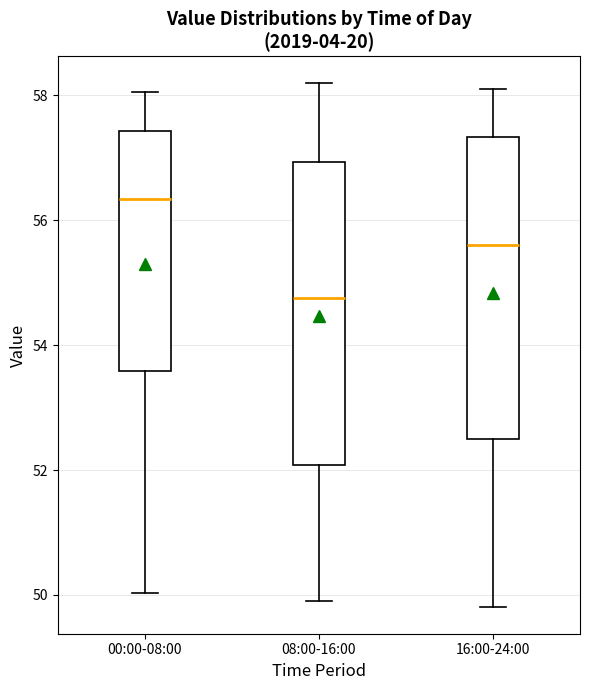

Reading left to right, read every box against the y-axis: the position of its median line, the range the box covers, and the ends of its whiskers. The values are not printed on the chart, so give them approximately, as read against the axis.

00:00-08:00: median 56.4, box 53.6 to 57.4, whiskers 50.0 to 58.0
08:00-16:00: median 54.8, box 52.0 to 57.0, whiskers 50.0 to 58.2
16:00-24:00: median 55.6, box 52.6 to 57.4, whiskers 49.8 to 58.2